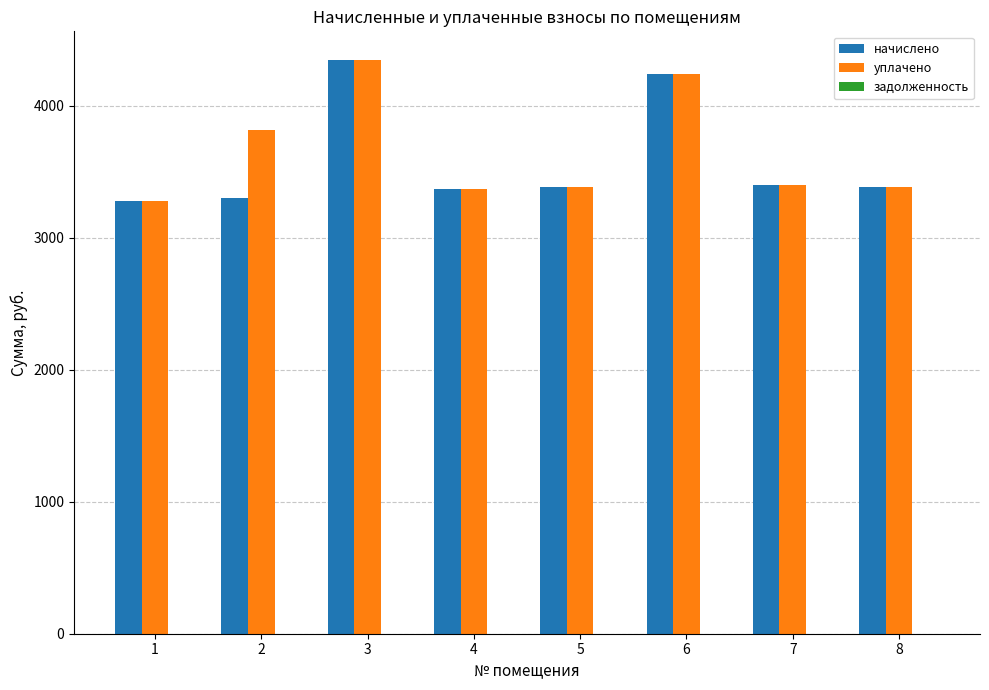

What is the difference between the начислено values at 4 and 7?

33.1